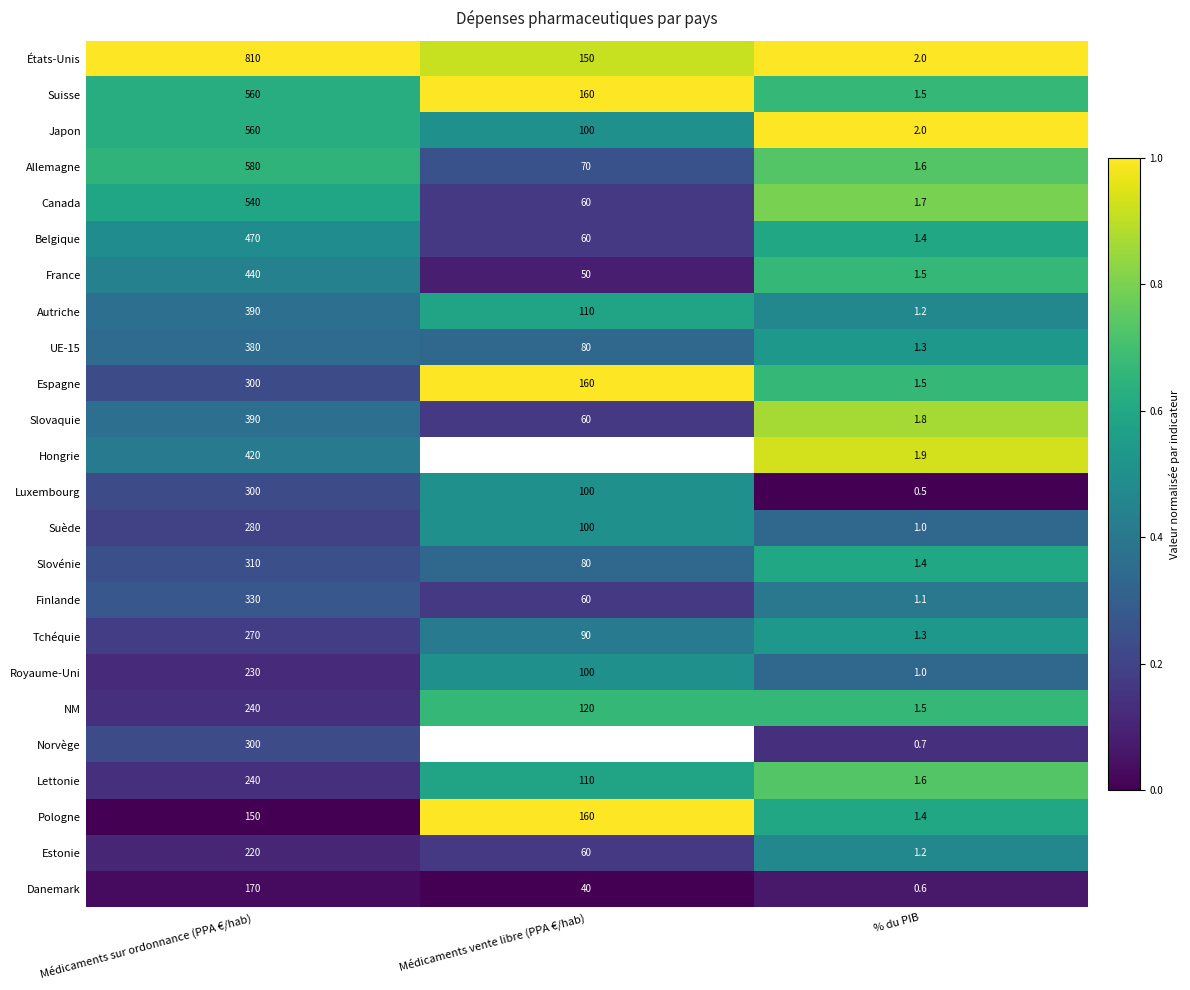

Where does the États-Unis series first go above 150?

Médicaments sur ordonnance (PPA €/hab)